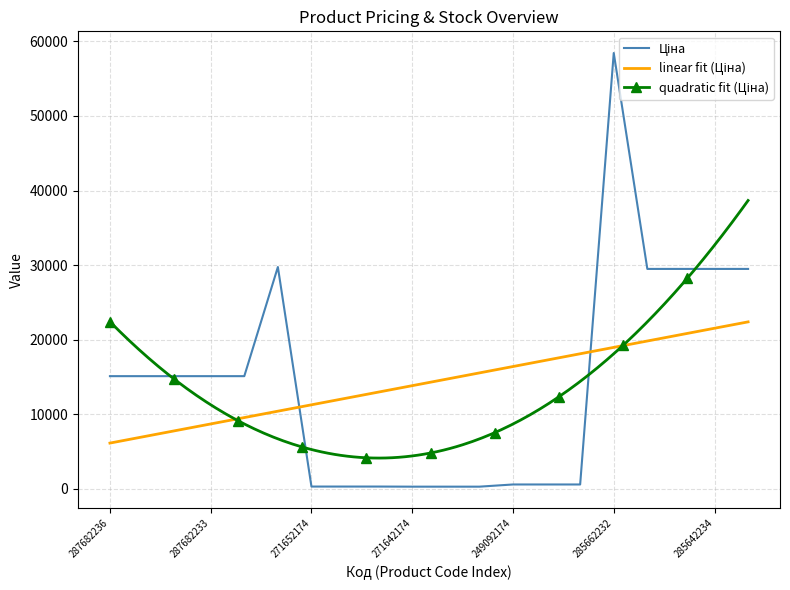

Does the chart display data point markers on the line(s)?

No